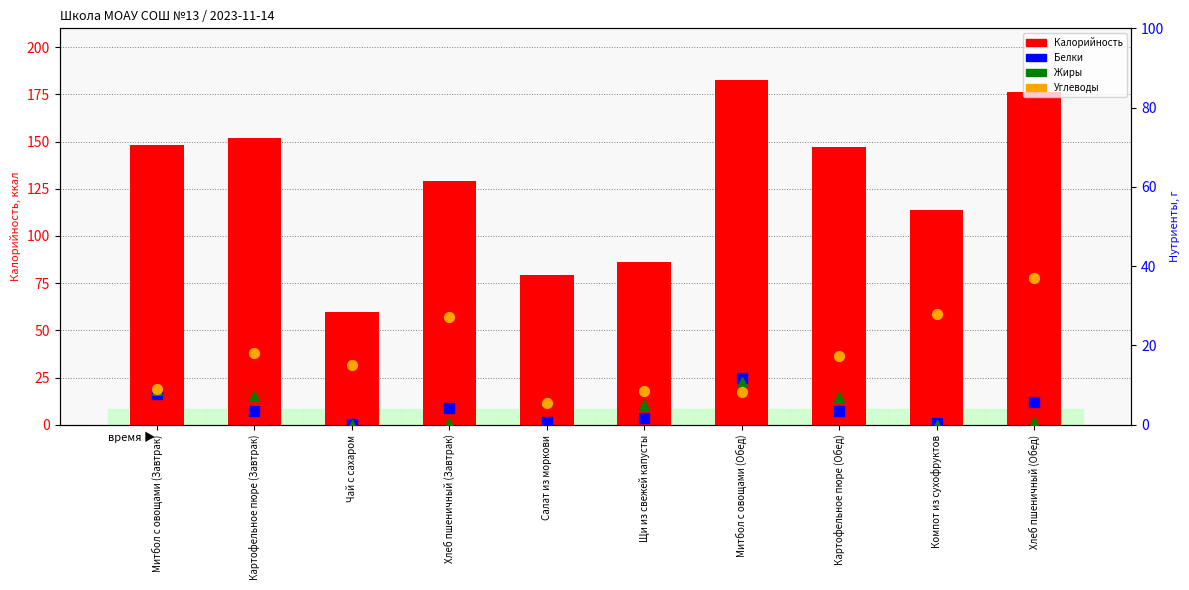

Which series reaches the minimum Y coordinate?

Жиры